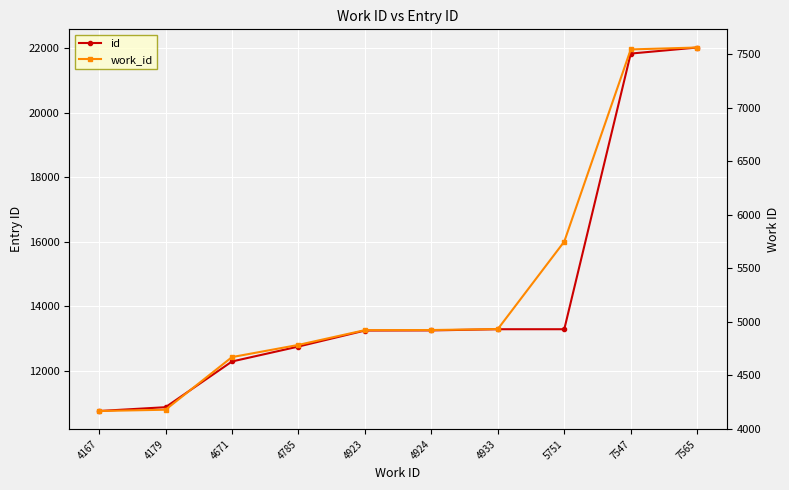

Which category has the highest value in the work_id series?

7565